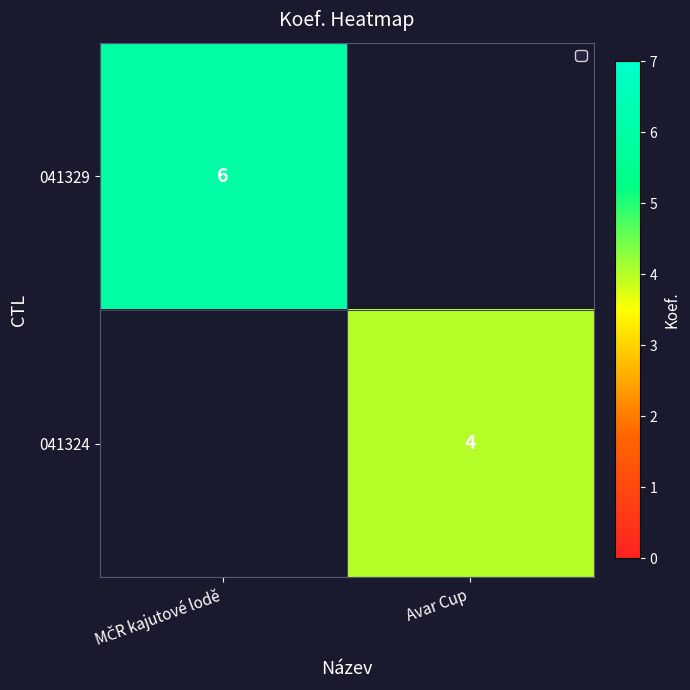

Which category has the highest value across all series?

MČR kajutové lodě